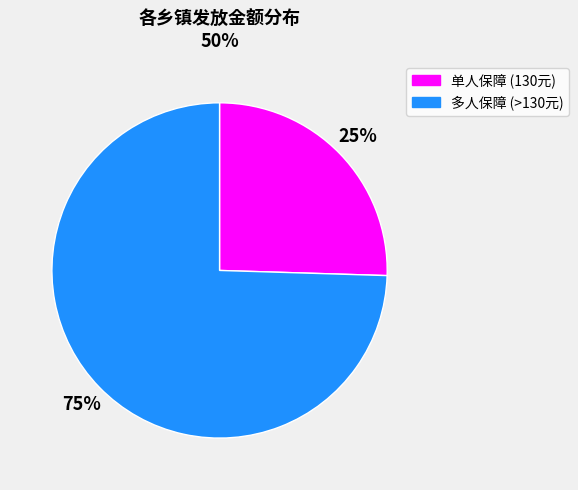

To the nearest percent, what is the average slice percentage?

50%